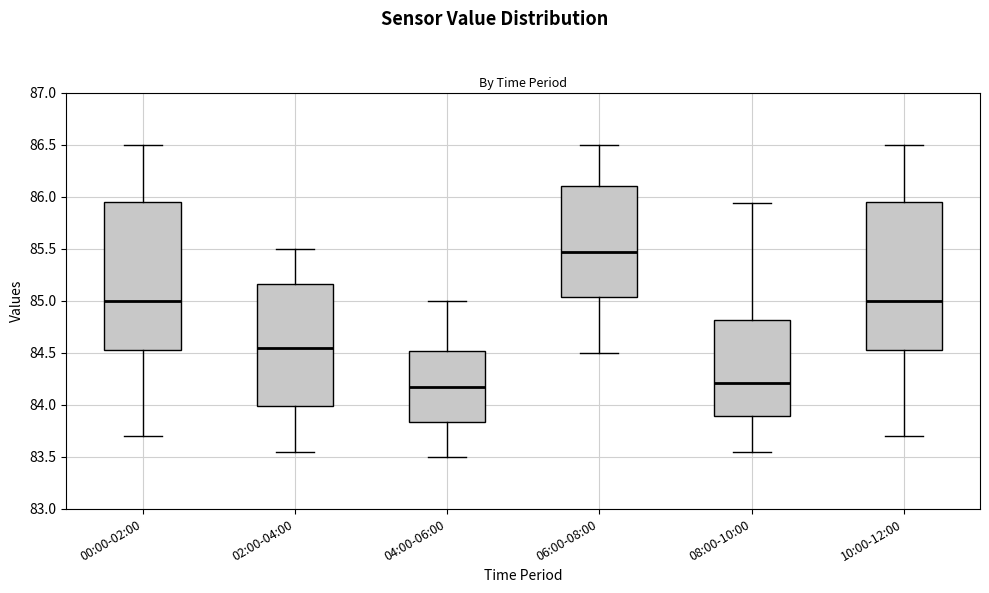

Reading left to right, read every box against the y-axis: the position of its median line, the range the box covers, and the ends of its whiskers. The values are not printed on the chart, so give them approximately, as read against the axis.

00:00-02:00: median 85.00, box 84.55 to 85.95, whiskers 83.70 to 86.50
02:00-04:00: median 84.55, box 84.00 to 85.15, whiskers 83.55 to 85.50
04:00-06:00: median 84.20, box 83.85 to 84.50, whiskers 83.50 to 85.00
06:00-08:00: median 85.45, box 85.05 to 86.10, whiskers 84.50 to 86.50
08:00-10:00: median 84.20, box 83.90 to 84.80, whiskers 83.55 to 85.95
10:00-12:00: median 85.00, box 84.55 to 85.95, whiskers 83.70 to 86.50